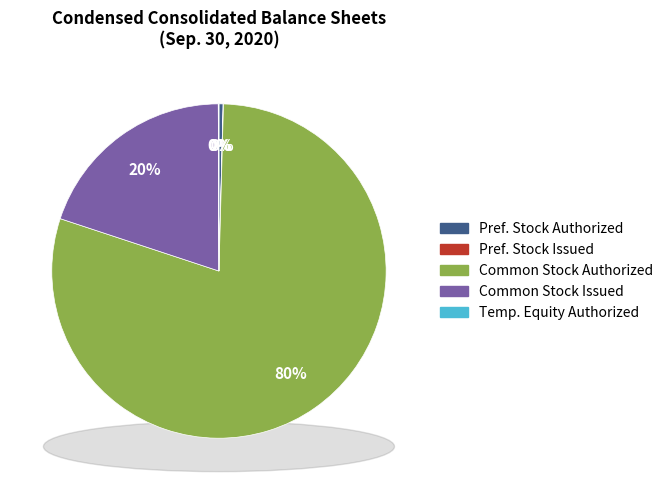

Is it true that Common stock, shares issued is 5% of the pie?

False